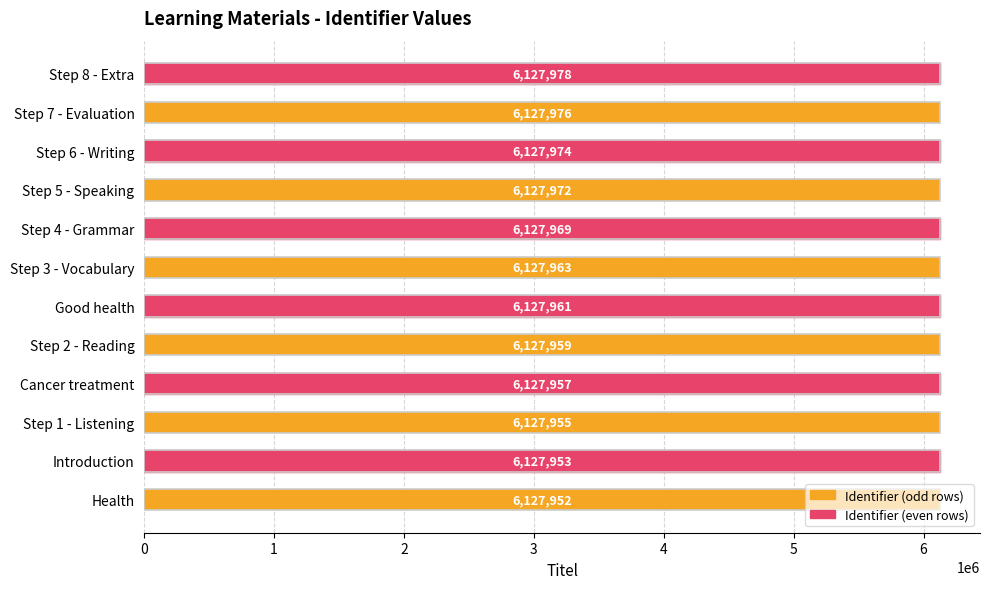

Does the chart contain any negative values?

No